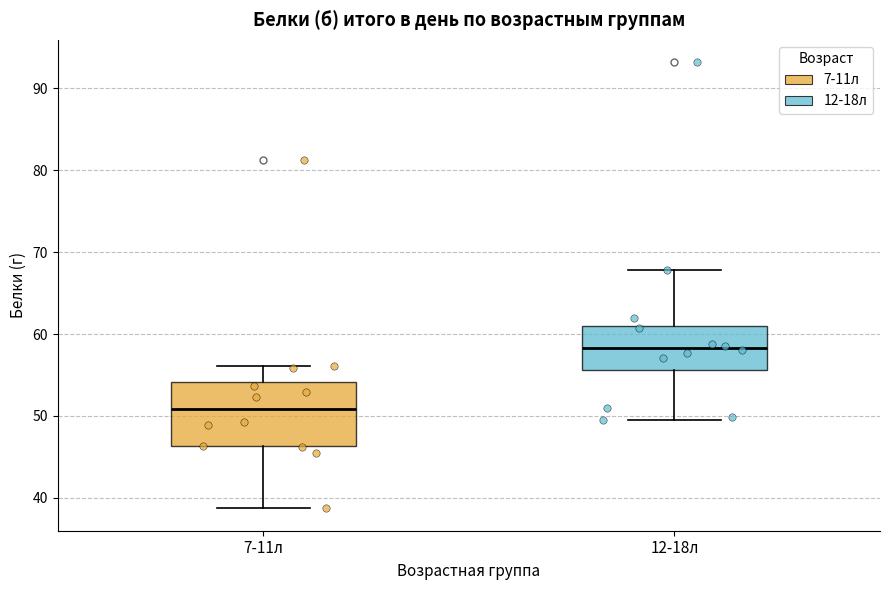

Which box is the tallest, from its lower edge to its upper edge?

7-11л